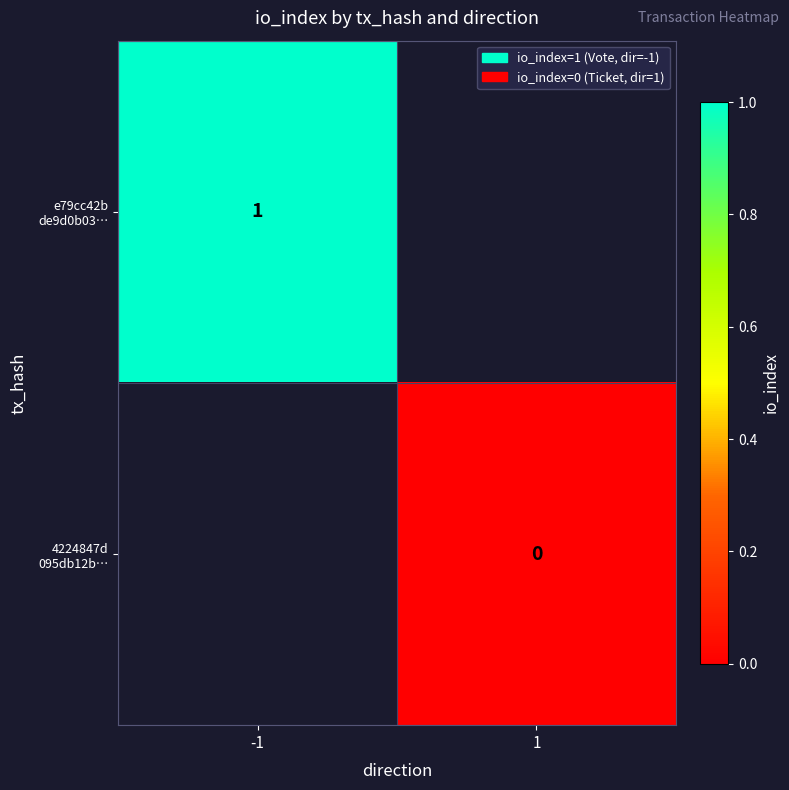

Is the value of 4224847d 095db12b… at -1 greater than the value of e79cc42b de9d0b03… at -1?

No